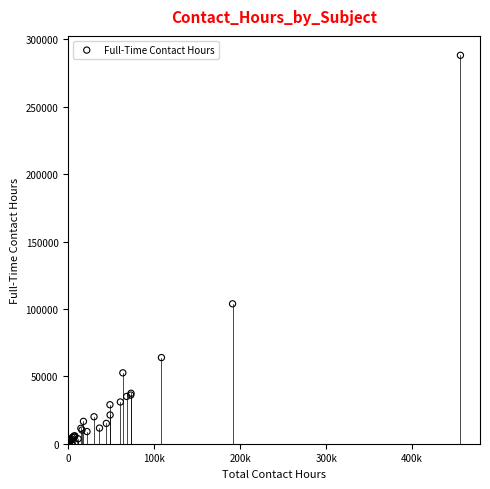

What Y value in the scatter plot is closest to 144112?

103824